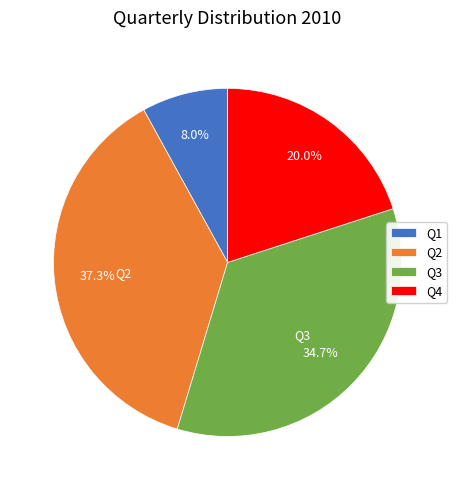

How many slices are in this pie chart?

4